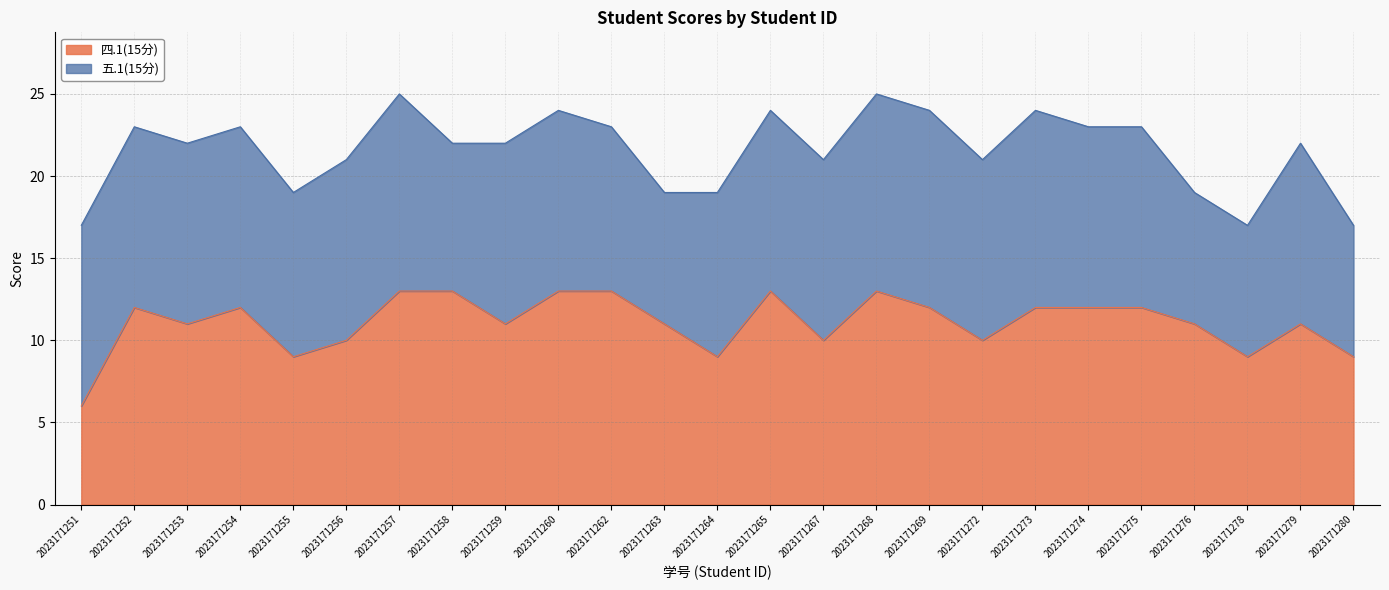

How many categories are shown in the chart?

25